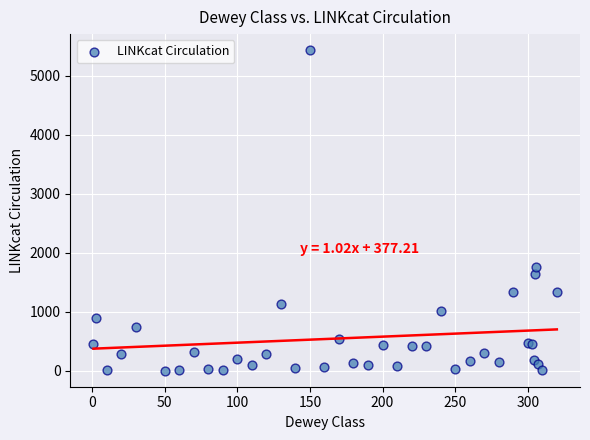

What Y value in the scatter plot is closest to 2720?

1766